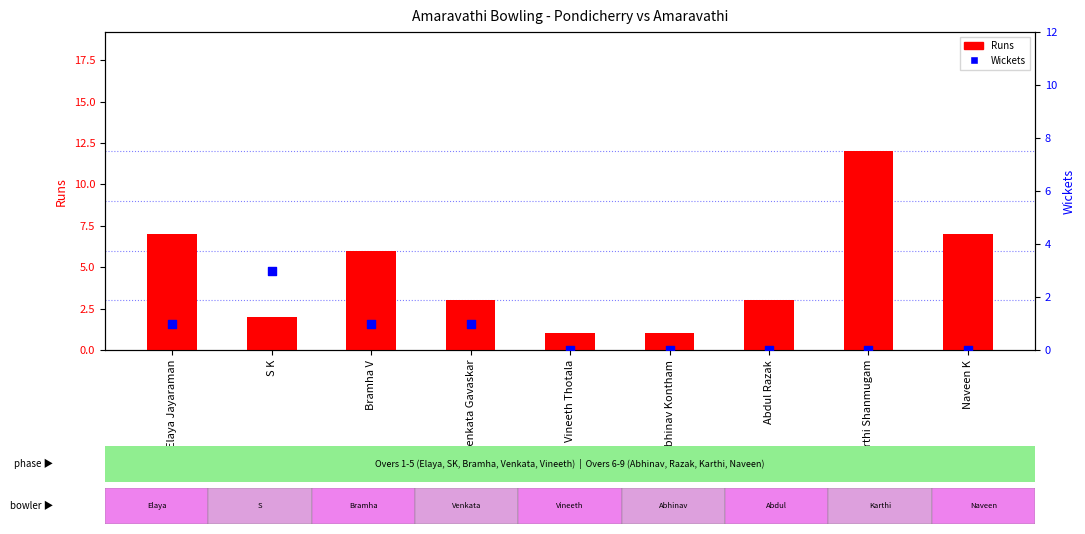

Which series has the largest Y range (max minus min)?

Runs